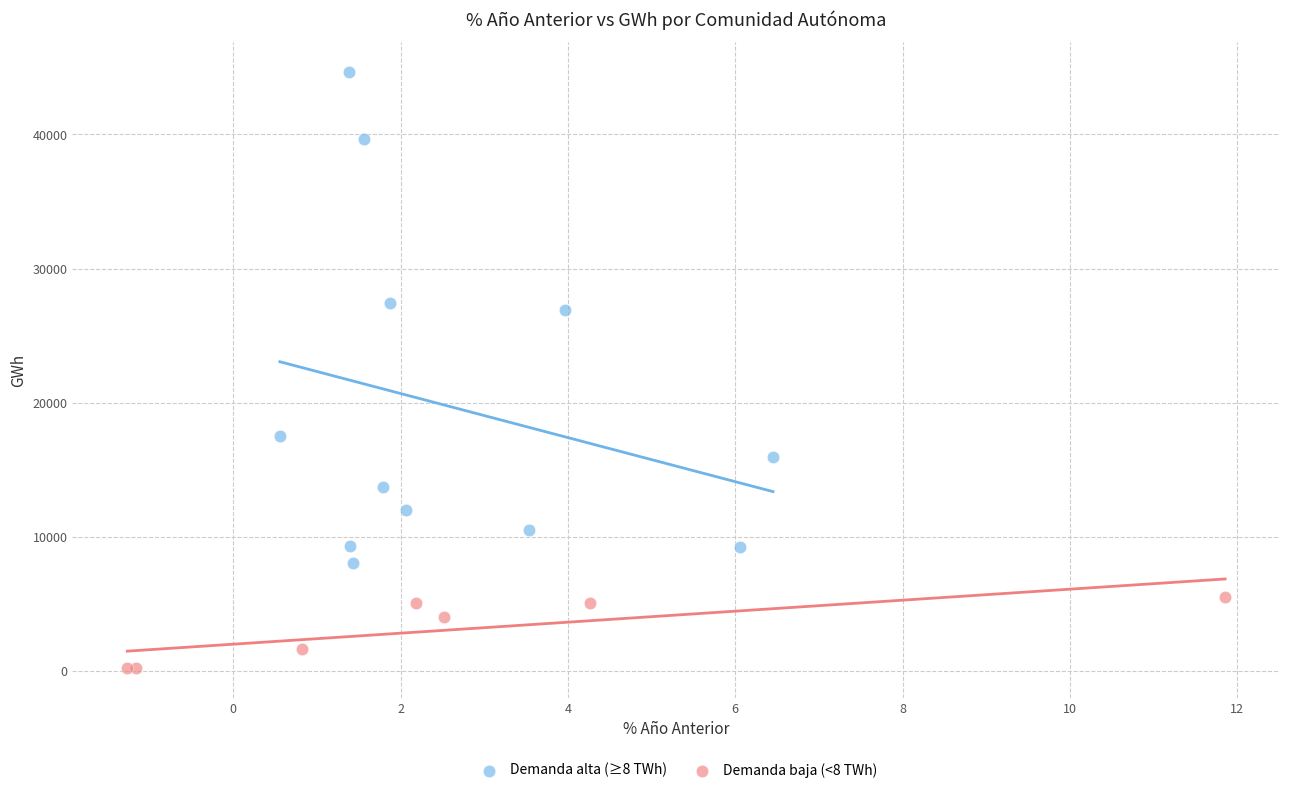

Which series reaches the maximum Y coordinate?

Demanda alta (≥8 TWh)